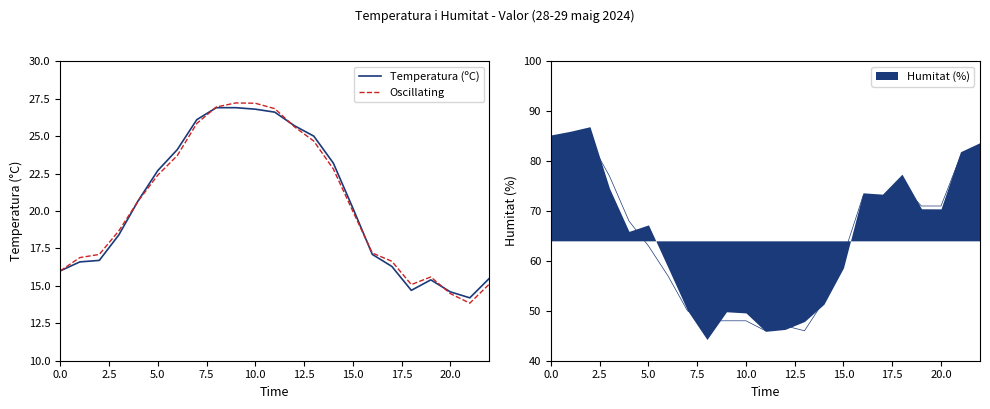

What is the label of the 3rd point from the left?

5.0